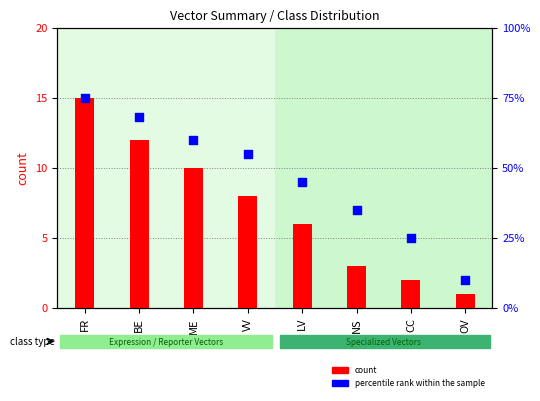

Which series contains the lowest Y value?

count